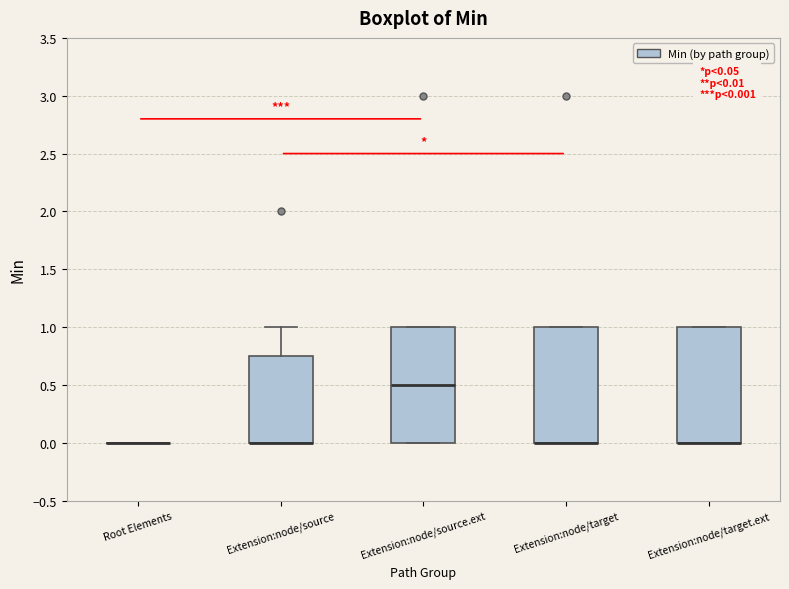

Reading left to right, read every box against the y-axis: the position of its median line, the range the box covers, and the ends of its whiskers. The values are not printed on the chart, so give them approximately, as read against the axis.

Root Elements: box collapsed to a line at 0.00, whiskers 0.00 to 0.00
Extension:node/source: median 0.00 (drawn on the box's lower edge), box 0.00 to 0.75, whiskers 0.00 to 1.00
Extension:node/source.ext: median 0.50, box 0.00 to 1.00, whiskers 0.00 to 1.00
Extension:node/target: median 0.00 (drawn on the box's lower edge), box 0.00 to 1.00, whiskers 0.00 to 1.00
Extension:node/target.ext: median 0.00 (drawn on the box's lower edge), box 0.00 to 1.00, whiskers 0.00 to 1.00